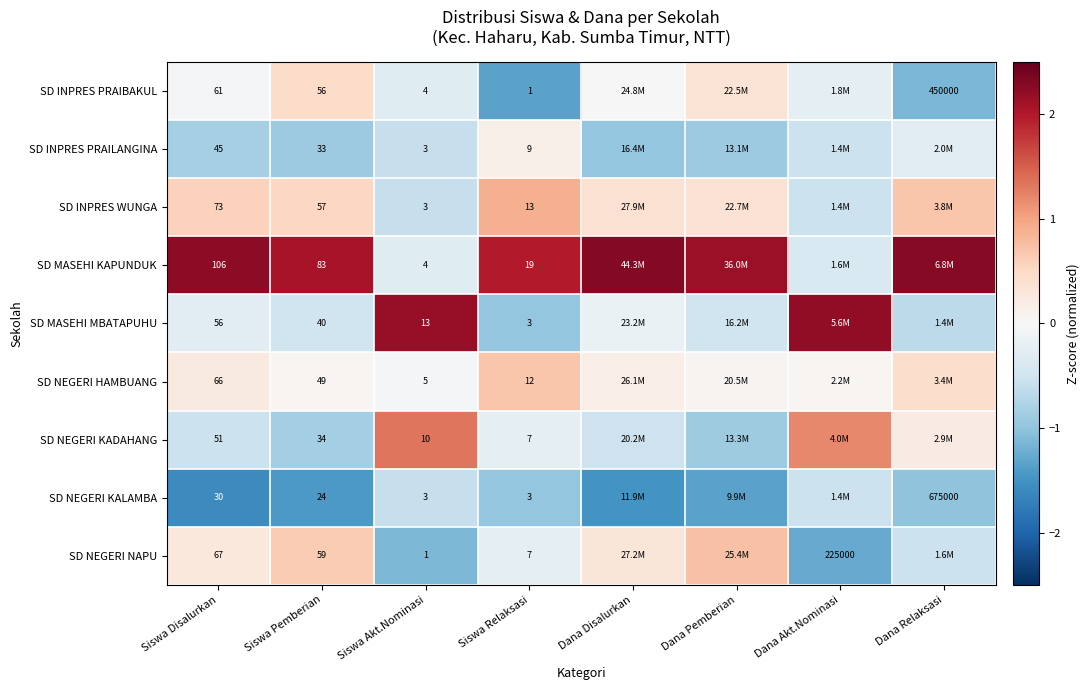

Between Siswa Disalurkan and Siswa Relaksasi, which series saw the biggest shift?

SD MASEHI KAPUNDUK